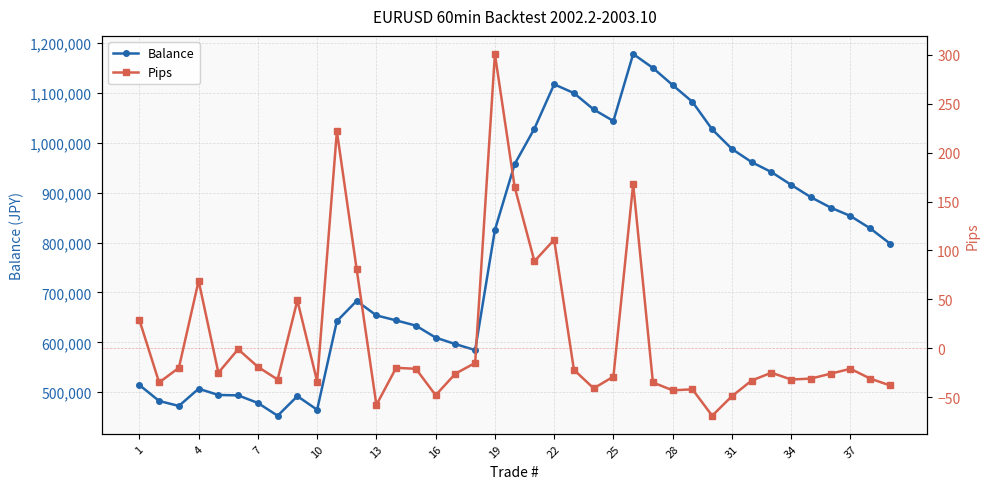

Reading left to right, list all the values displayed in this chart.

Balance: 514500	482500	472500	507000	494500	493700	478500	452900	492100	464900	642500	683000	654000	644000	633500	609500	596500	584500	825300	957300	1028500	1117300	1099700	1066900	1043700	1178100	1150100	1115700	1082100	1026900	987700	961300	941300	915700	890900	870100	853300	828500	798100
Pips: 29	-35	-20	69	-25	-1	-19	-32	49	-34	222	81	-58	-20	-21	-48	-26	-15	301	165	89	111	-22	-41	-29	168	-35	-43	-42	-69	-49	-33	-25	-32	-31	-26	-21	-31	-38